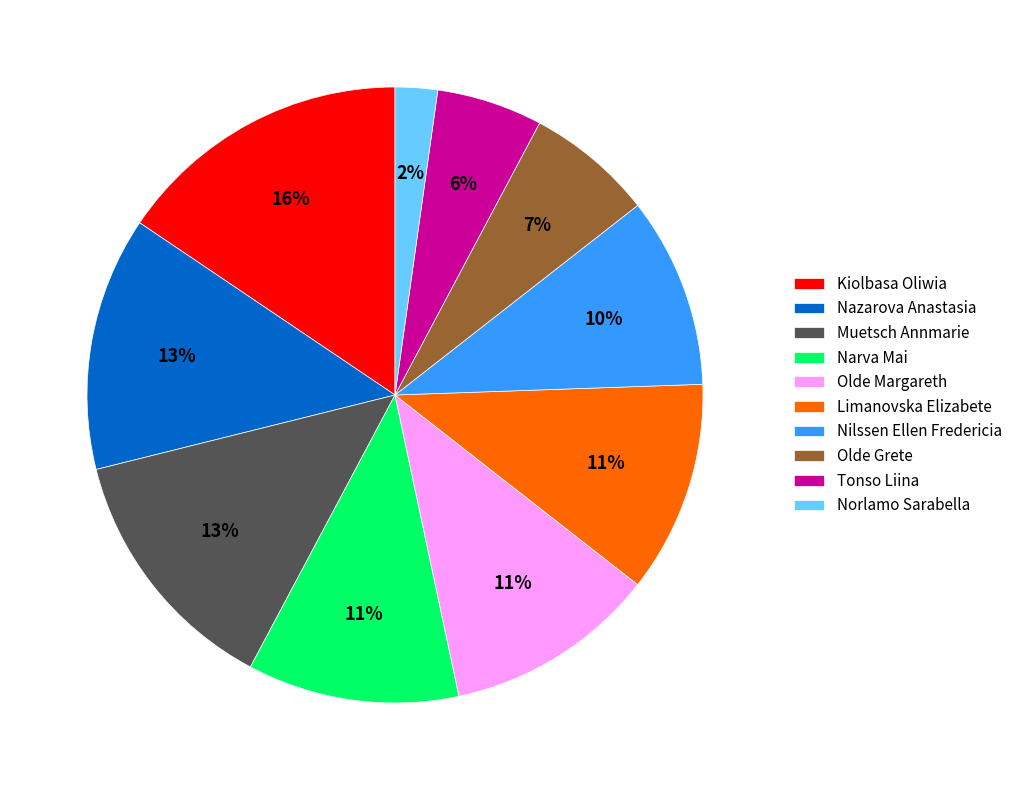

Is the sum of Muetsch Annmarie and Narva Mai greater than half?

No